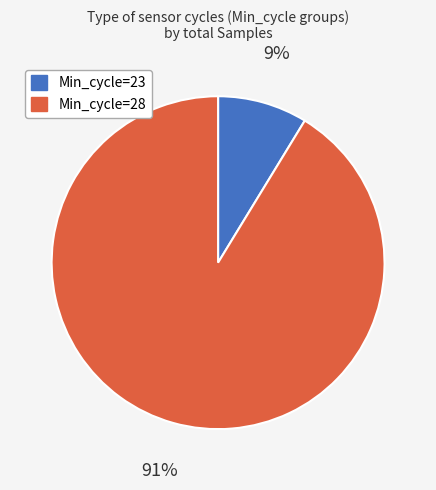

Is it true that Min_cycle=23 is 19% of the pie?

False